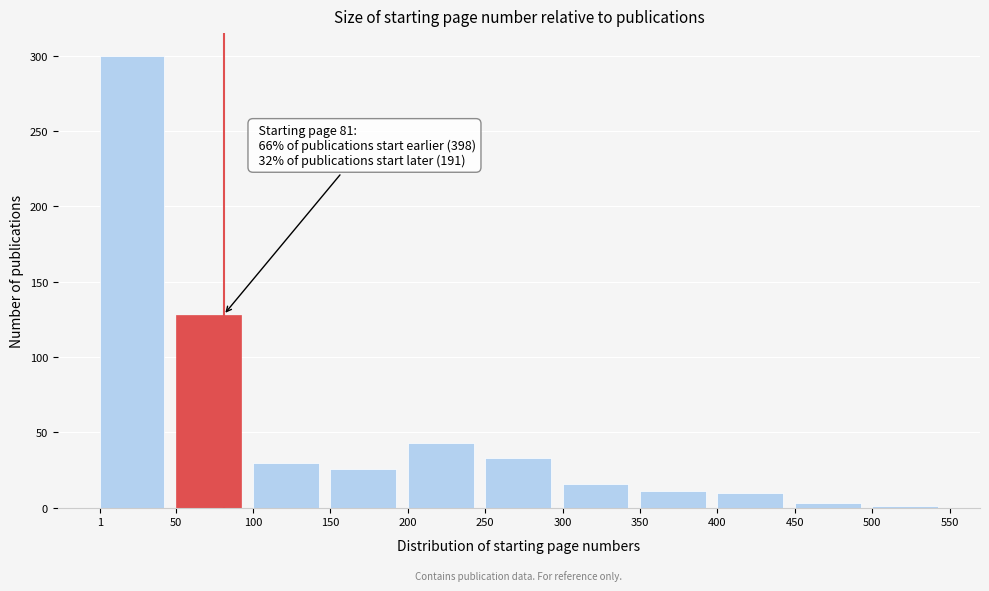

Which range on the x-axis has the tallest bar?

1 to 50